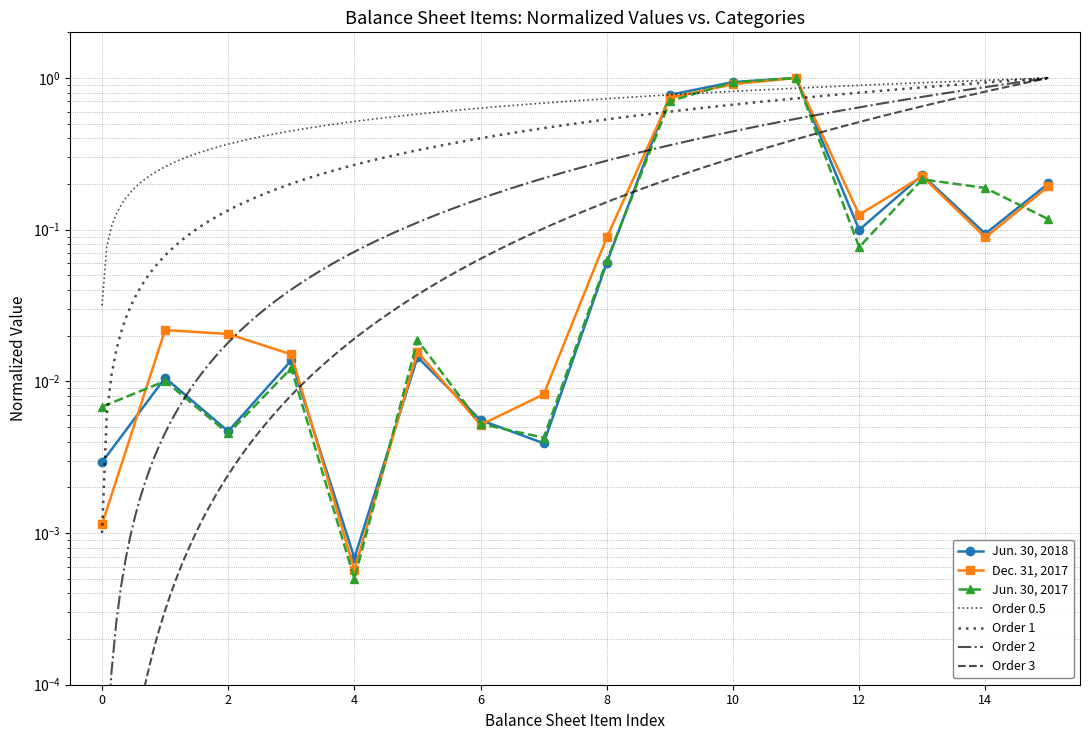

How many times do Jun. 30, 2018 and Dec. 31, 2017 cross each other?

7